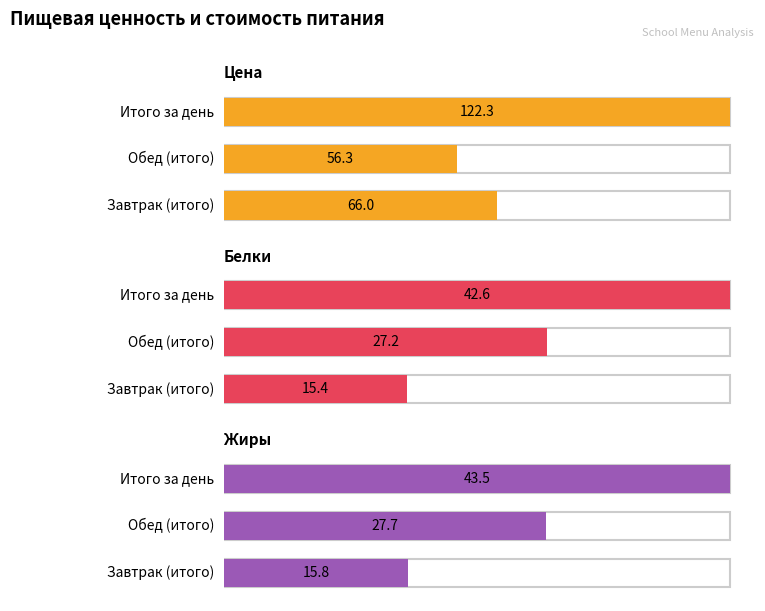

What is the label of the 2nd bar from the right?

Обед (итого)